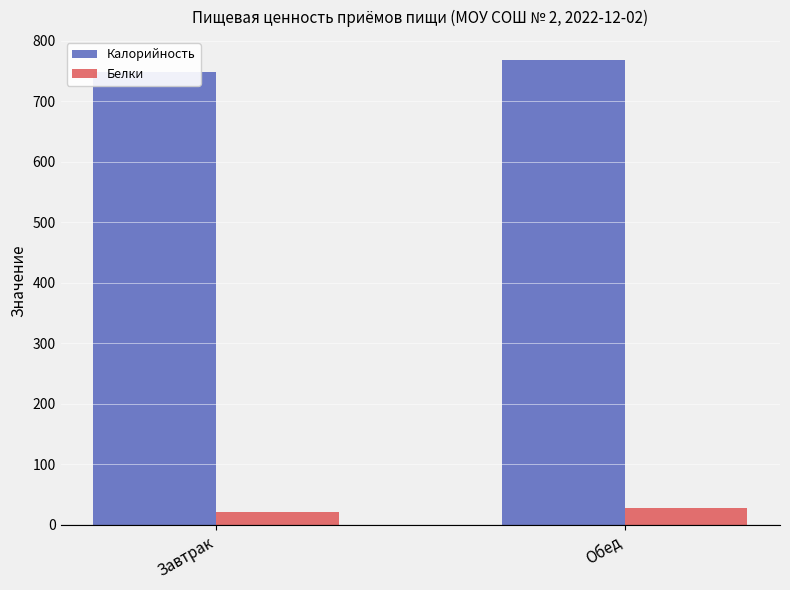

Reading right to left, what are all the values shown in this chart?

Калорийность: 768.0	748.6
Белки: 27.4	21.8